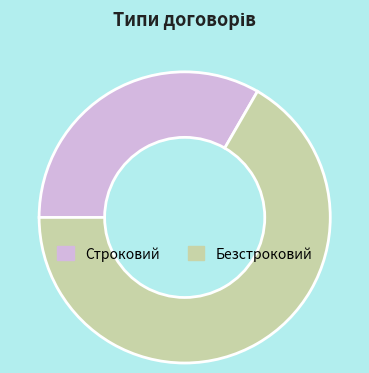

Combined, do Строковий and Безстроковий account for over 50%?

Yes